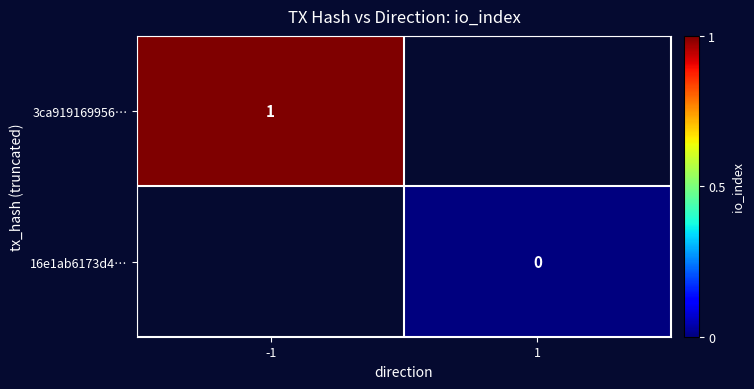

The 3ca919169956… series shows 1 at -1. True or false?

True